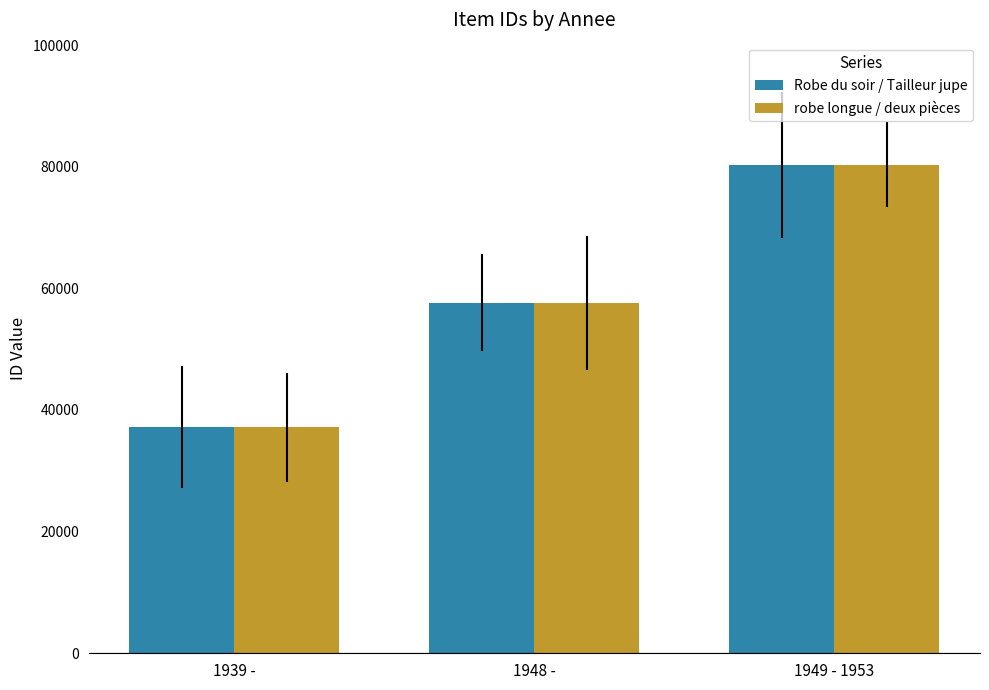

How many robe longue / deux pièces values are between 37151 and 80311?

3